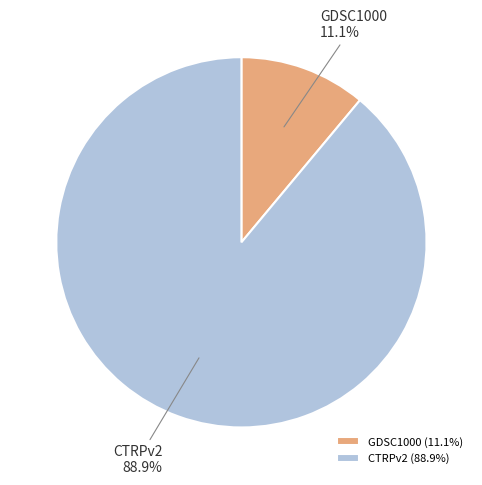

Is there a majority slice in this chart?

Yes